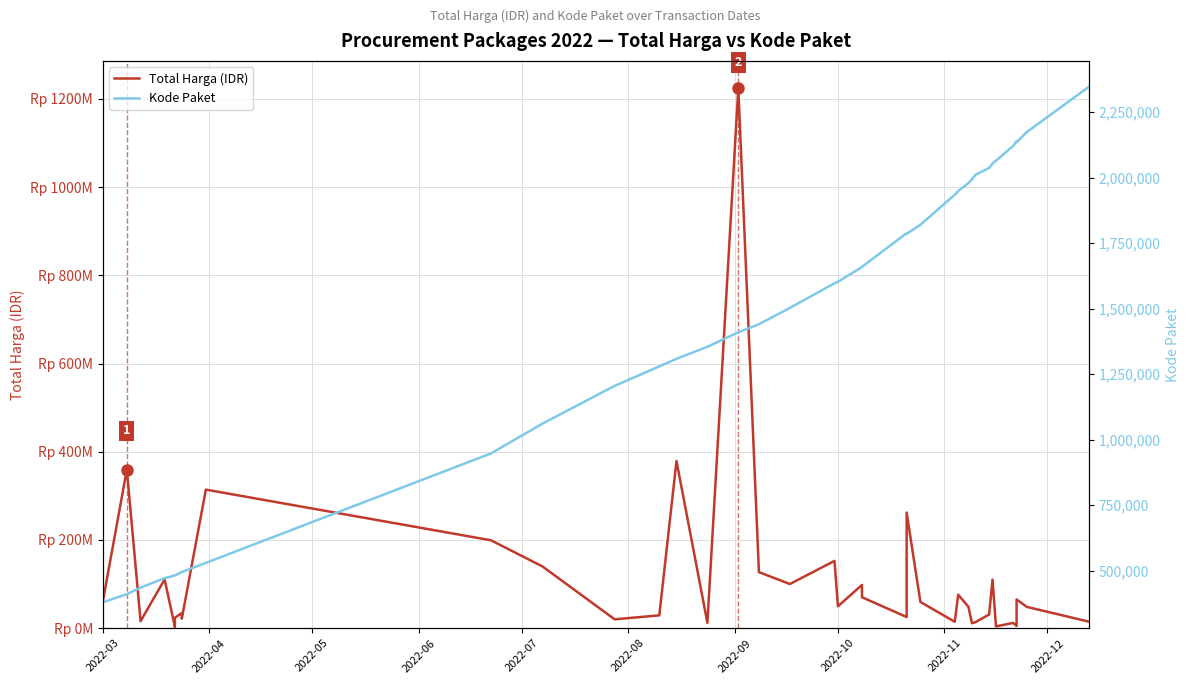

What are all the series names shown in the legend?

Total Harga (IDR), Kode Paket